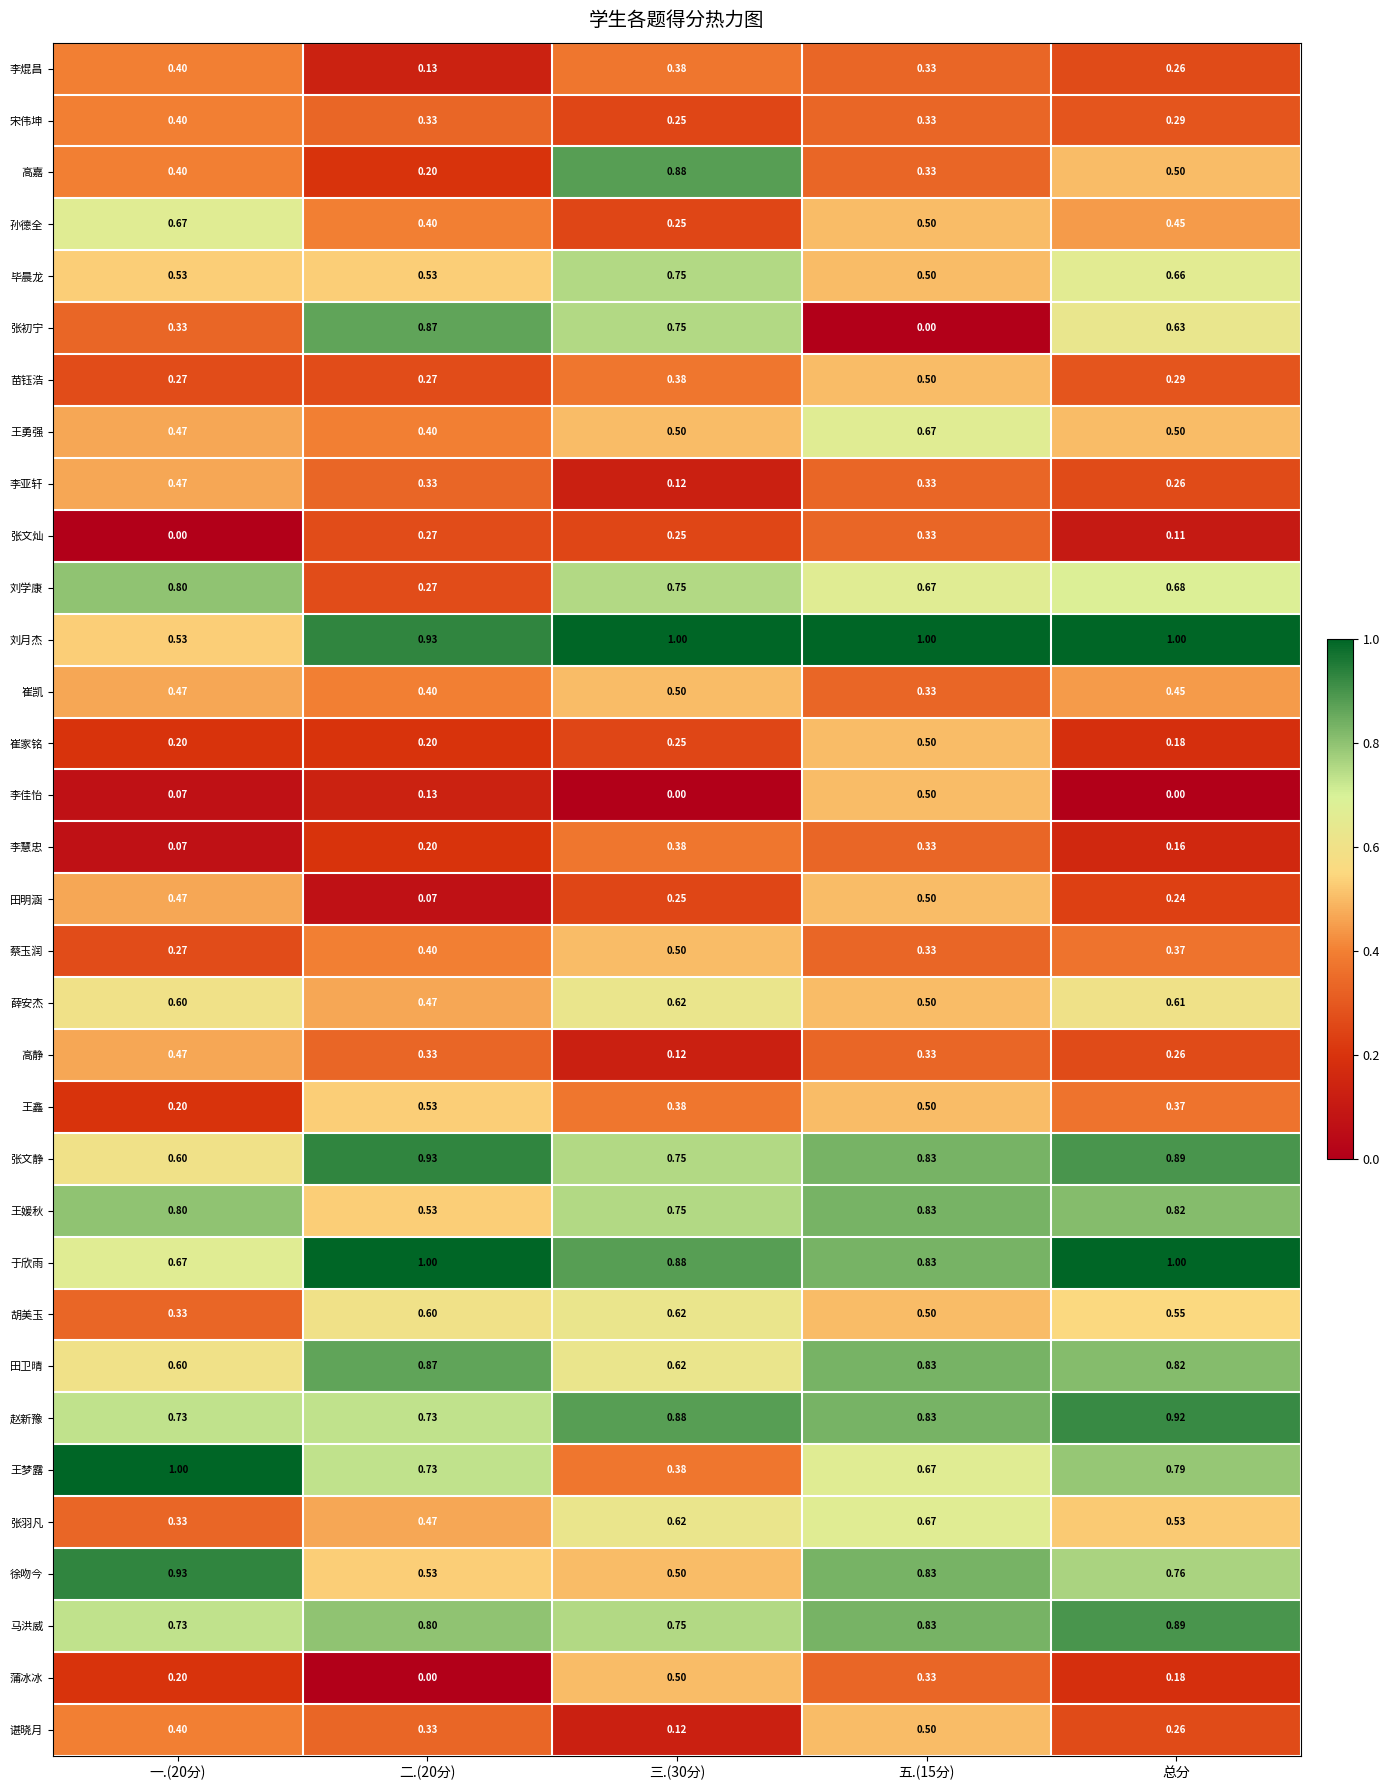

Between 三.(30分) and 总分, which series saw the biggest shift?

王梦露